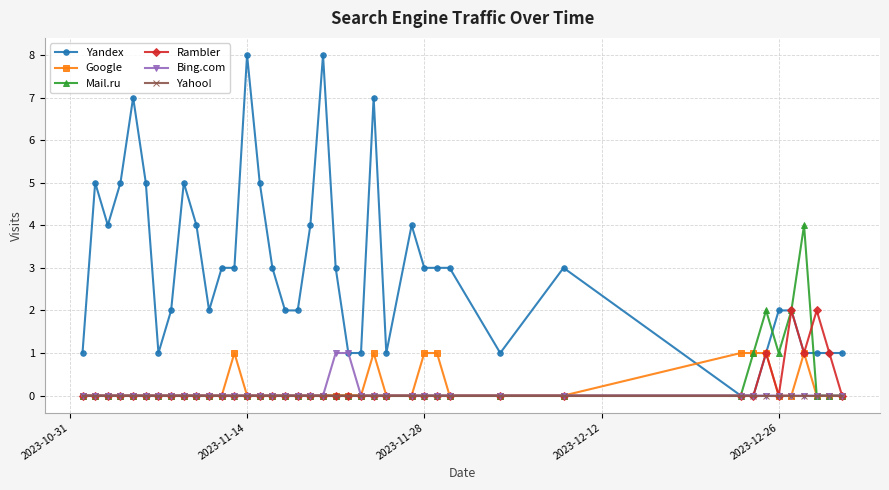

What is the highest value of the Mail.ru series?

4